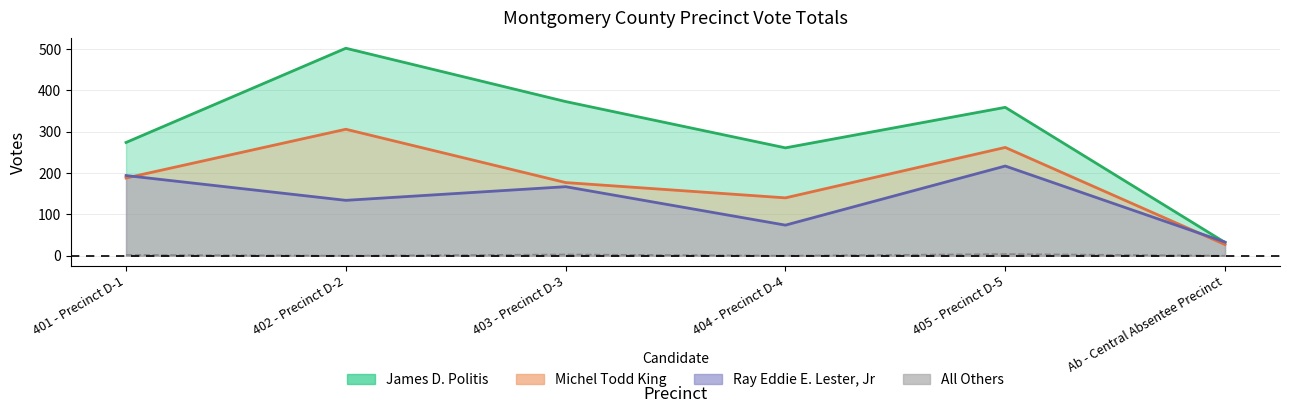

Is the value of Michel Todd King at 405 - Precinct D-5 greater than the value of Ray Eddie E. Lester, Jr at Ab - Central Absentee Precinct?

Yes